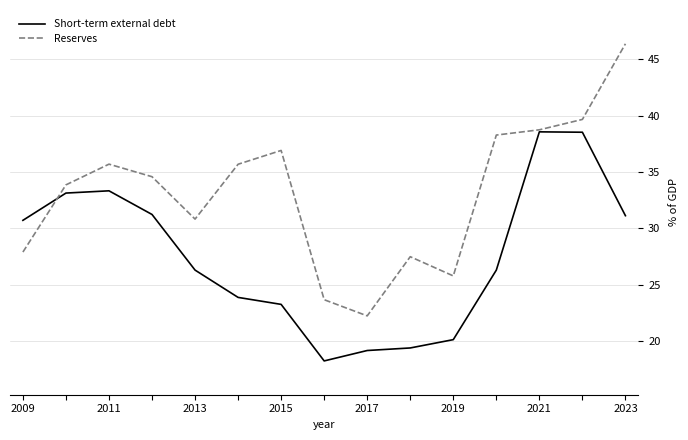

Rank the series by their maximum value, from highest to lowest.

Reserves, Short-term external debt